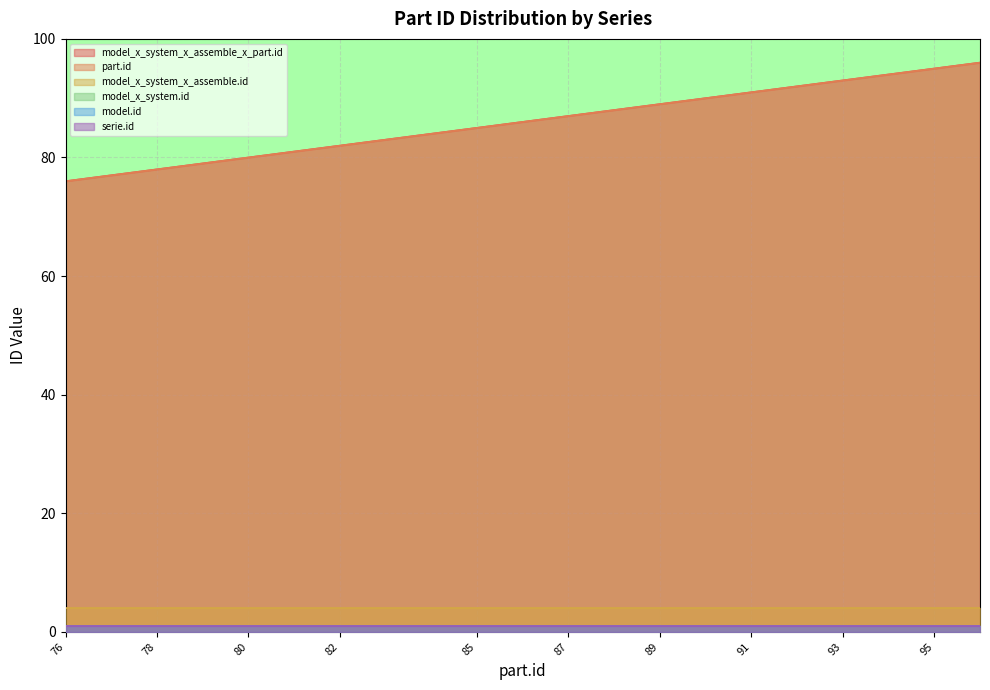

Reading right to left, list all the values displayed in this chart.

model_x_system_x_assemble_x_part.id: 96	95	94	93	92	91	90	89	88	87	86	85	83	82	81	80	79	78	77	76
part.id: 96	95	94	93	92	91	90	89	88	87	86	85	83	82	81	80	79	78	77	76
model_x_system_x_assemble.id: 4	4	4	4	4	4	4	4	4	4	4	4	4	4	4	4	4	4	4	4
model_x_system.id: 1	1	1	1	1	1	1	1	1	1	1	1	1	1	1	1	1	1	1	1
model.id: 1	1	1	1	1	1	1	1	1	1	1	1	1	1	1	1	1	1	1	1
serie.id: 1	1	1	1	1	1	1	1	1	1	1	1	1	1	1	1	1	1	1	1